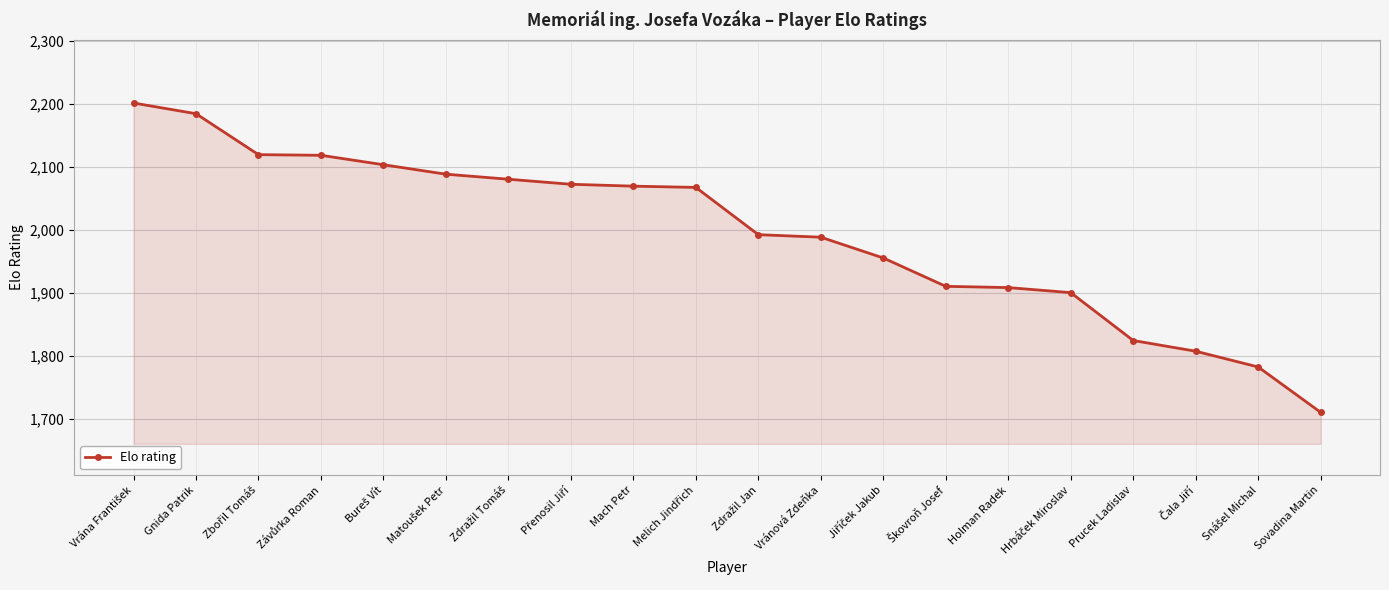

Is it true that the value at Holman Radek is 398?

False